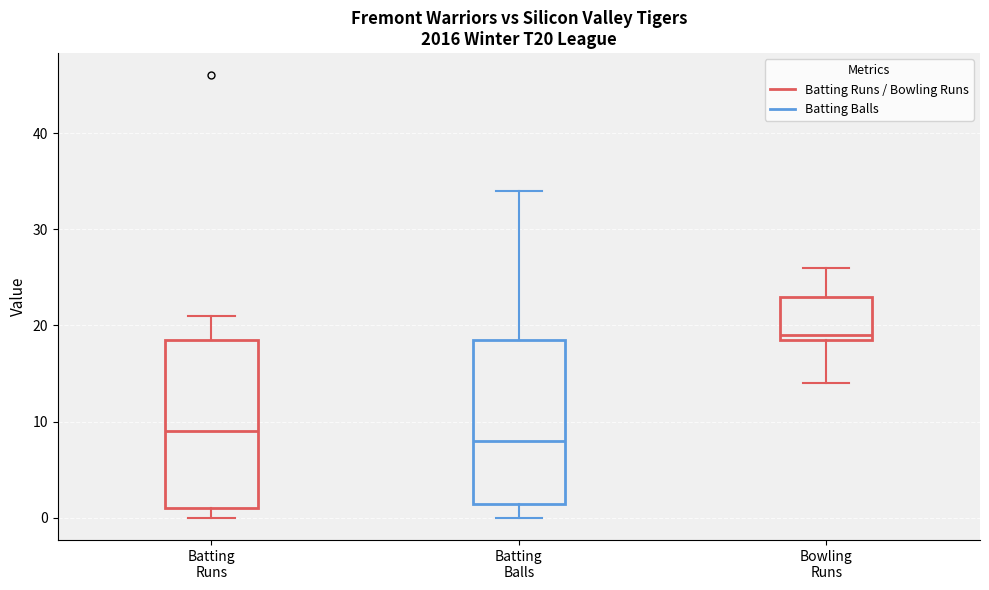

Where does the upper whisker of the box for Batting Runs end on the y-axis? The values are not printed on the chart, so give them approximately, as read against the axis.

21